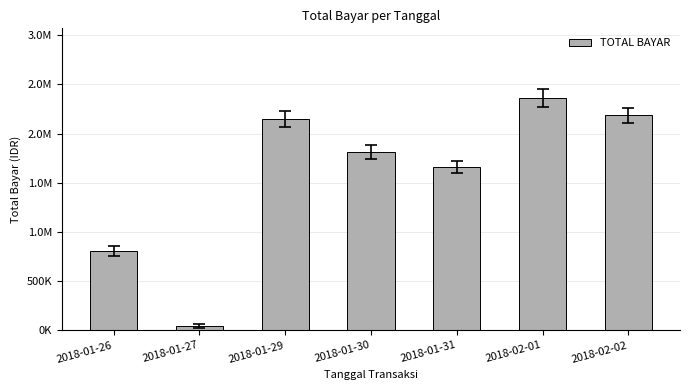

What is the value of the 2nd bar from the left?

40425